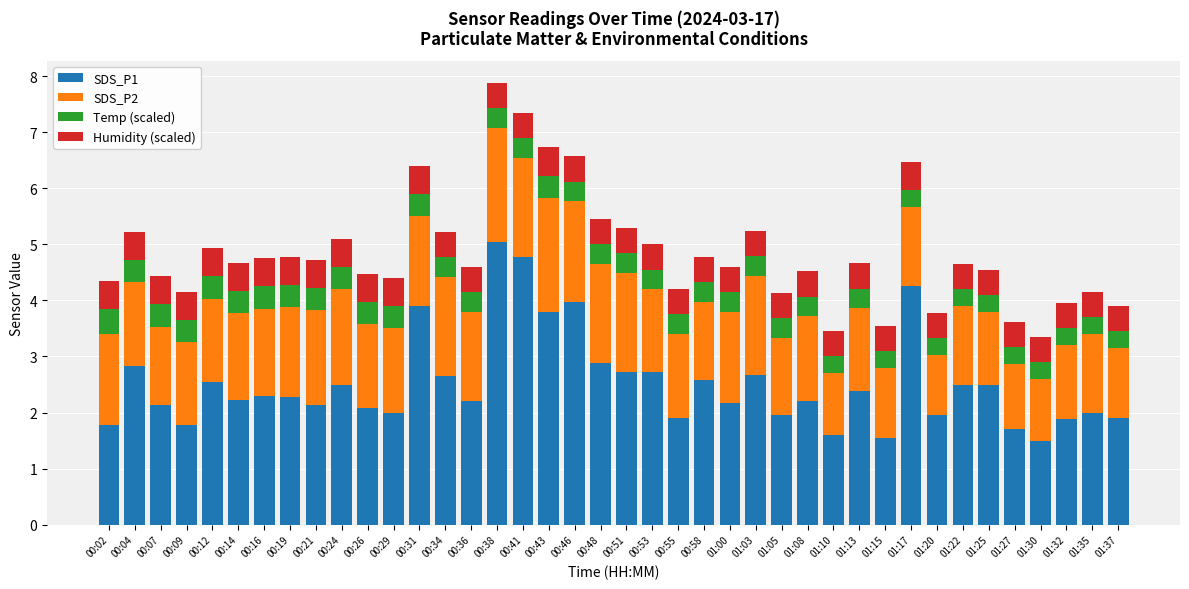

At which label does SDS_P1 reach its peak?

00:38